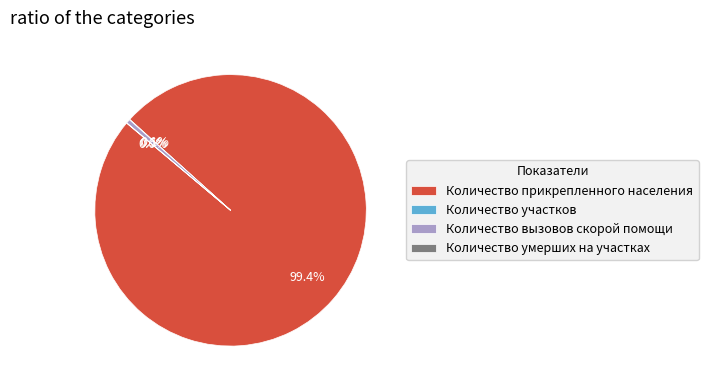

Which slice represents more than half of the pie?

Количество прикрепленного населения